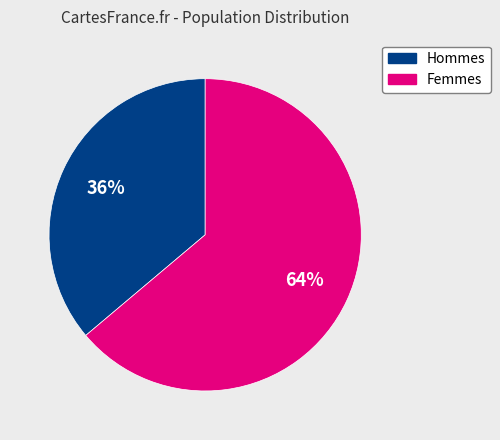

How many segments does this pie chart have?

2